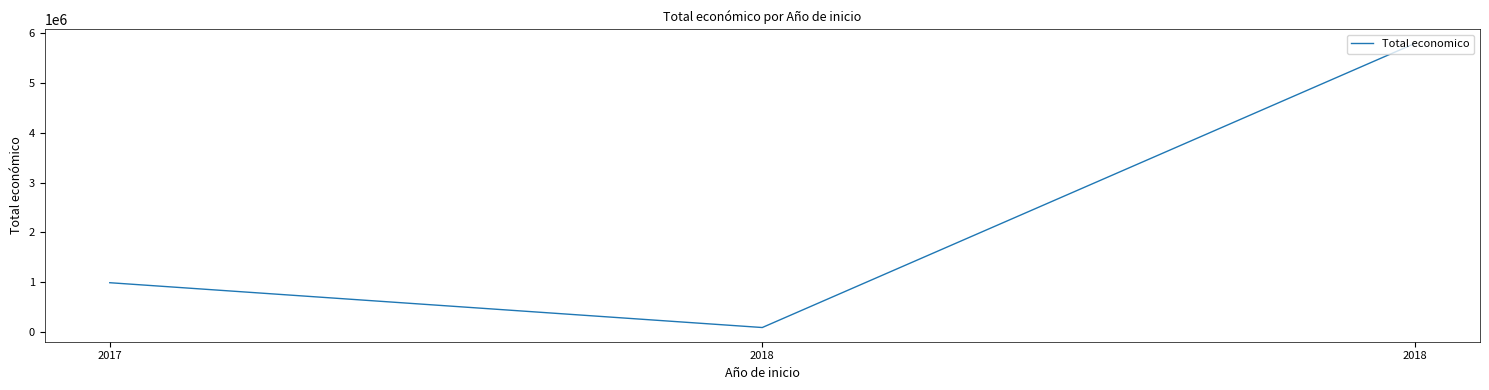

Reading right to left, transcribe all the data shown in this chart.

5792221	90474	989973